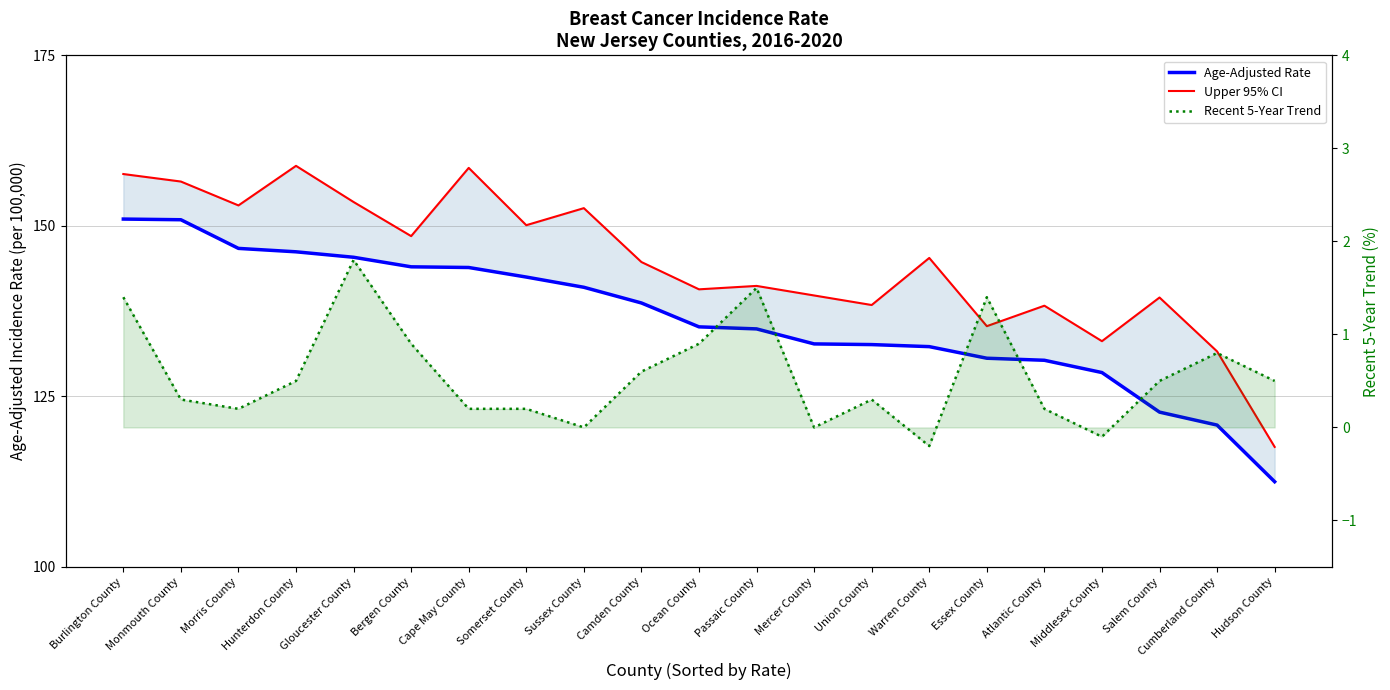

What is the sum of all Age-Adjusted Rate values?

2863.4